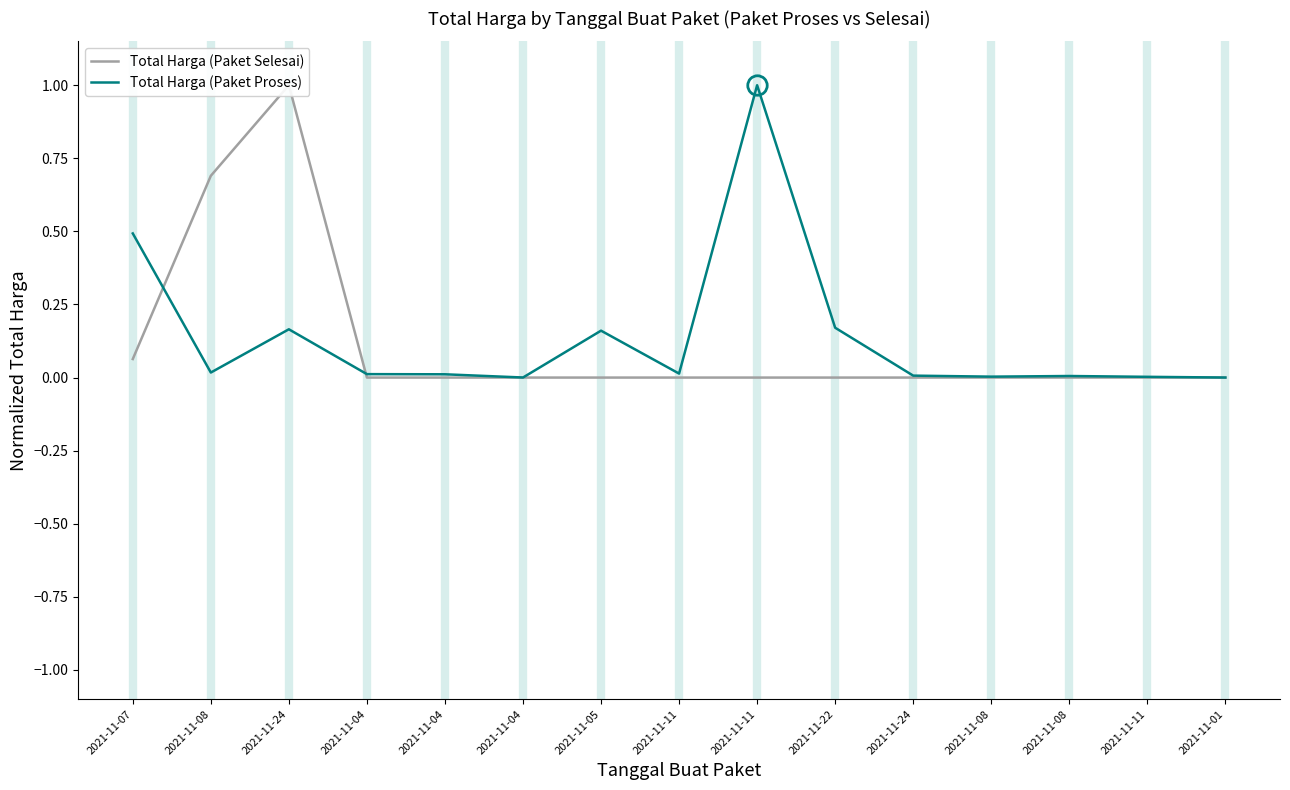

Does the chart have visible grid lines?

No